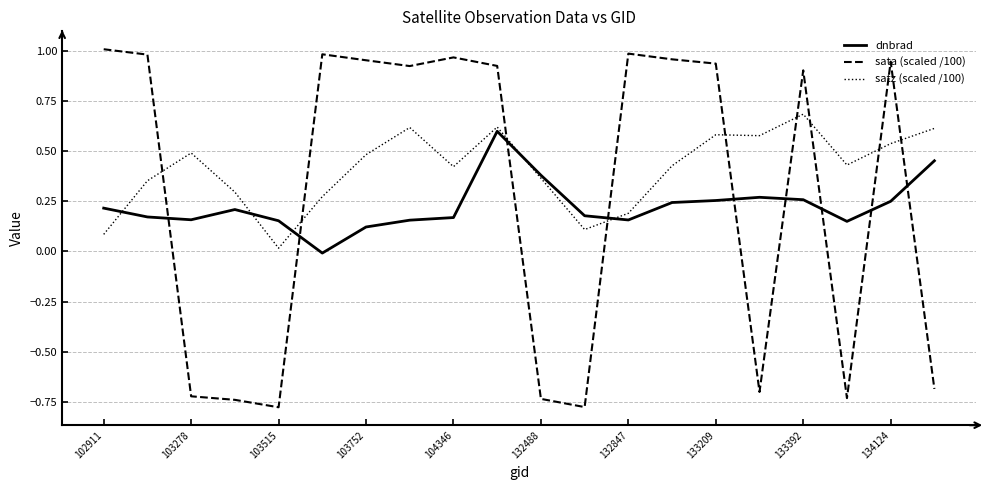

How many values in sata (scaled /100) are below zero?

8